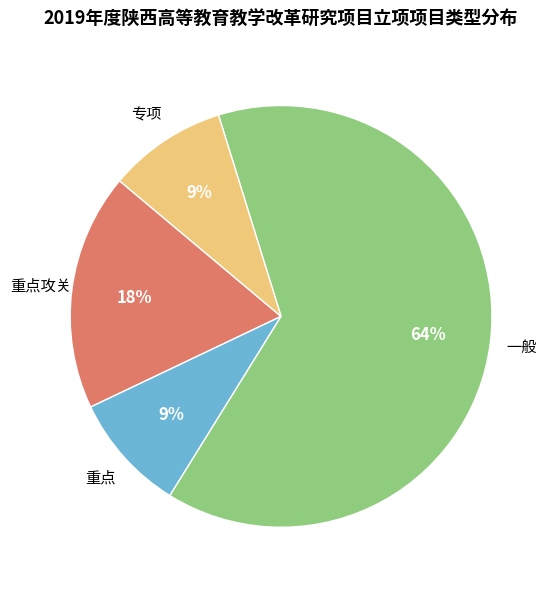

Which category has the biggest portion of the pie?

一般